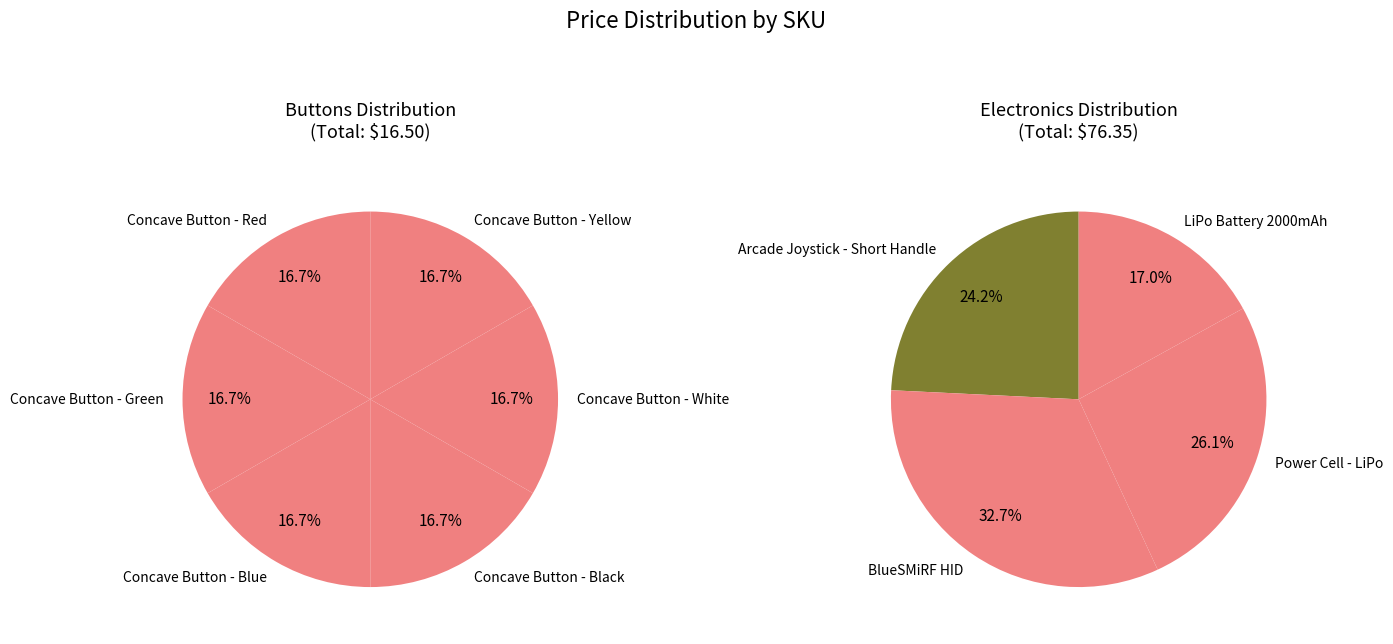

Is there any slice that represents more than half of the pie?

No